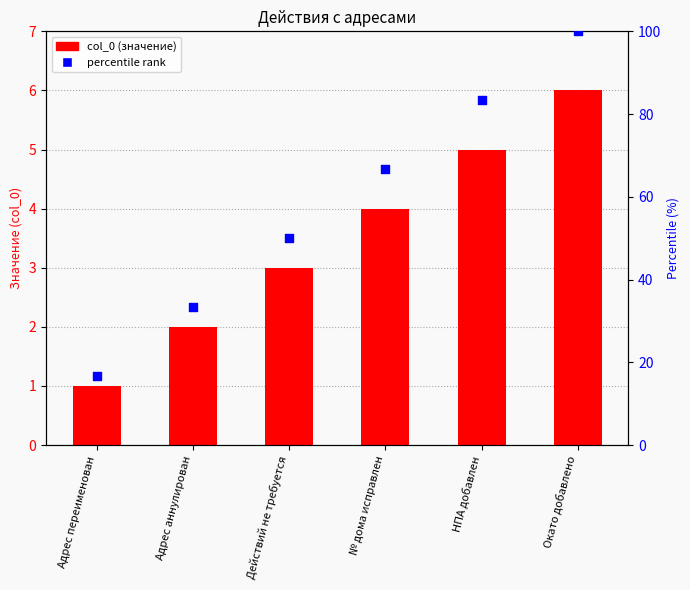

Which series contains the highest Y value?

percentile rank